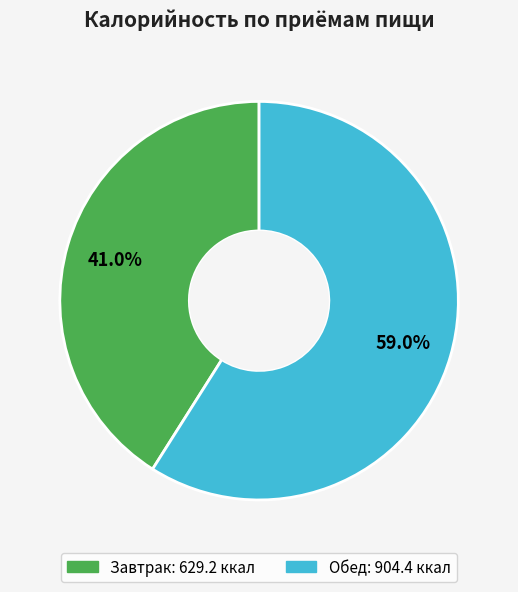

Does Завтрак account for over 50% of the chart?

No